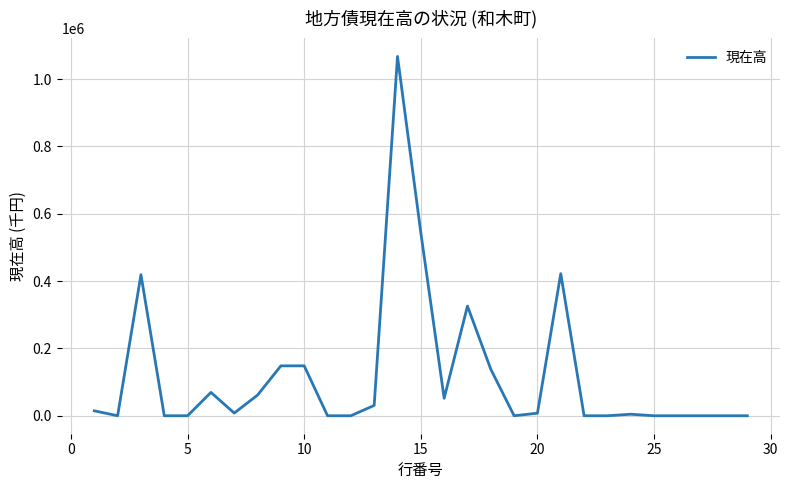

What is the maximum value shown in the chart?

1067268